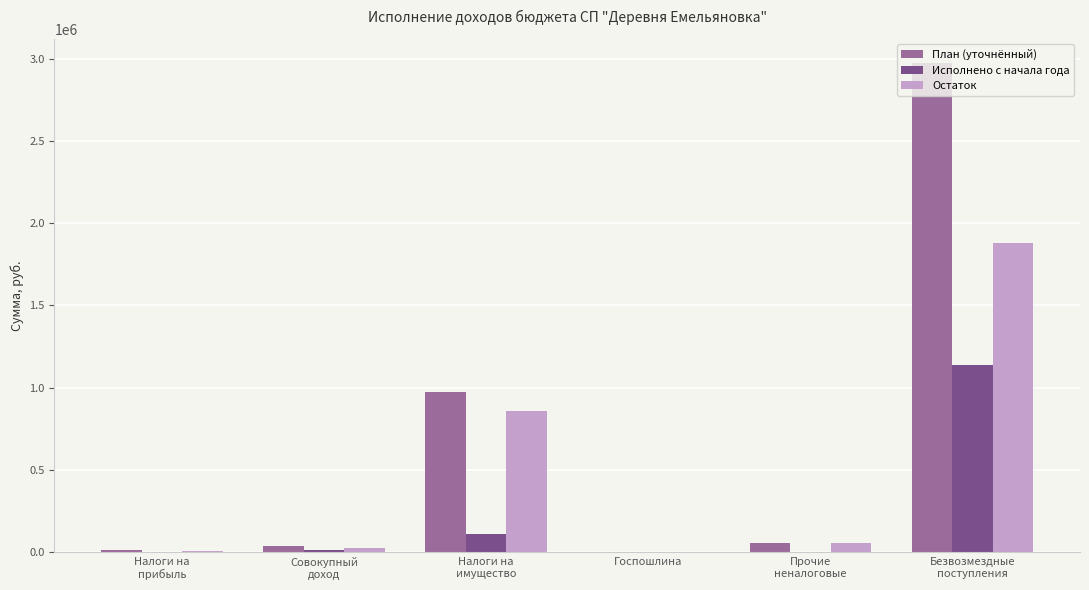

What is the maximum value shown in the chart?

2972089.0